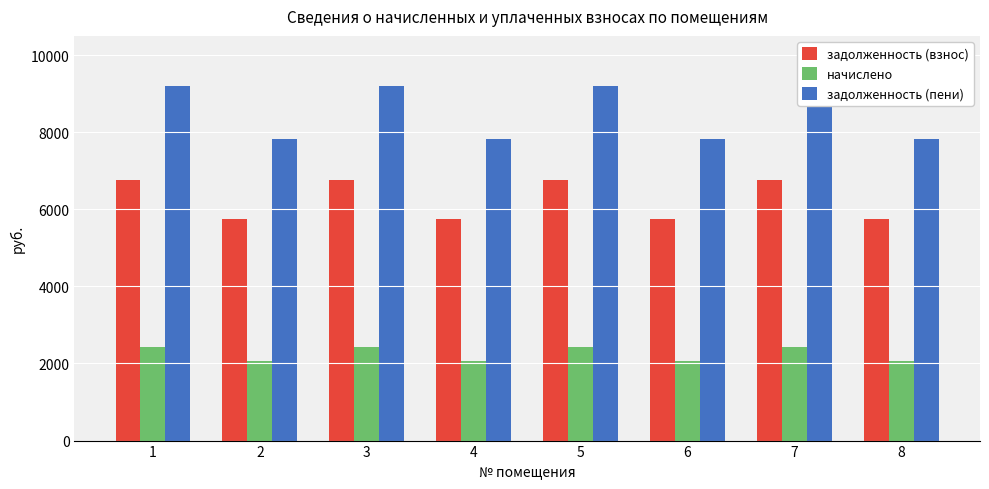

Count the number of categories in the chart.

8